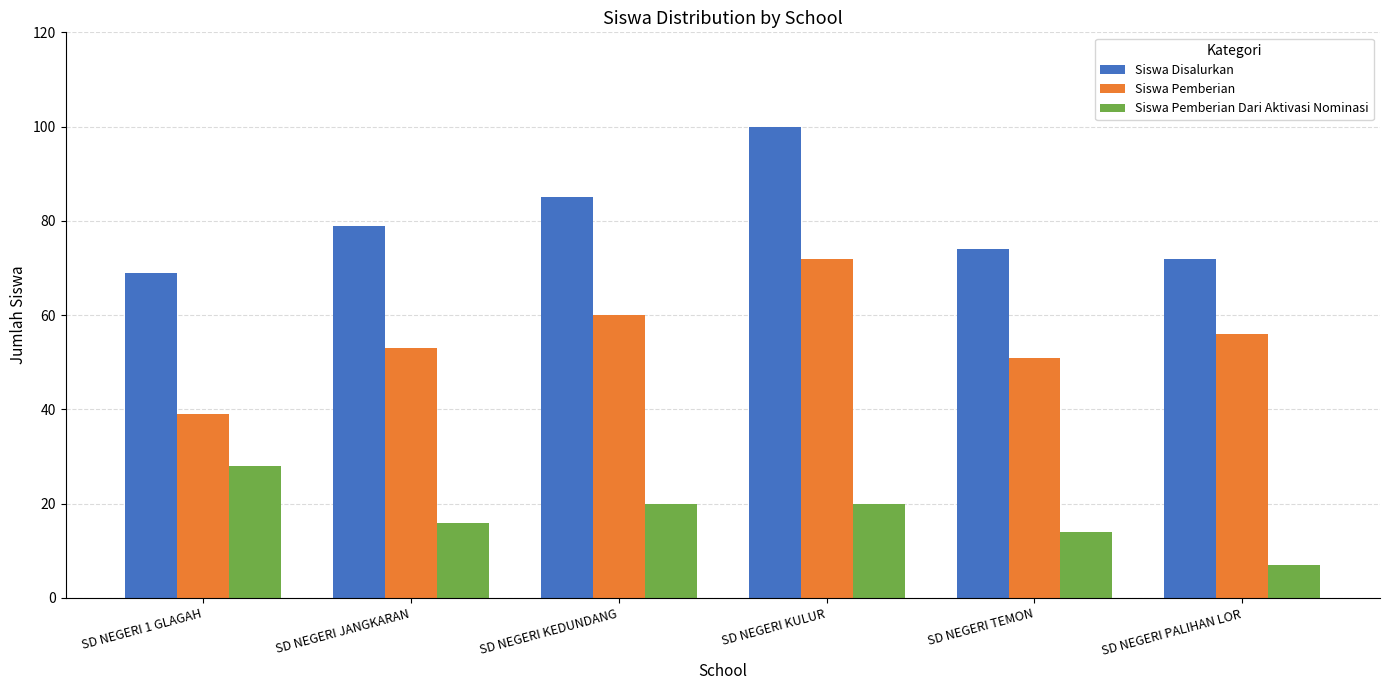

Which category has the highest value in the Siswa Pemberian series?

SD NEGERI KULUR